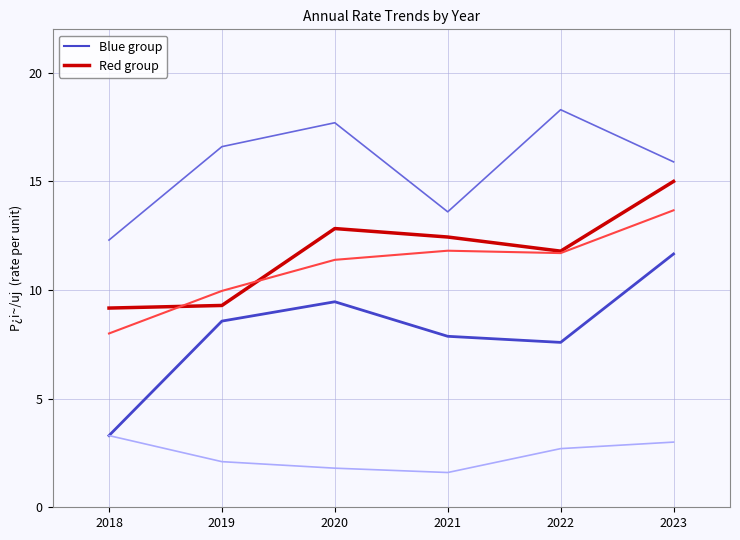

What is the difference between the highest and lowest values at 2018?

9.0